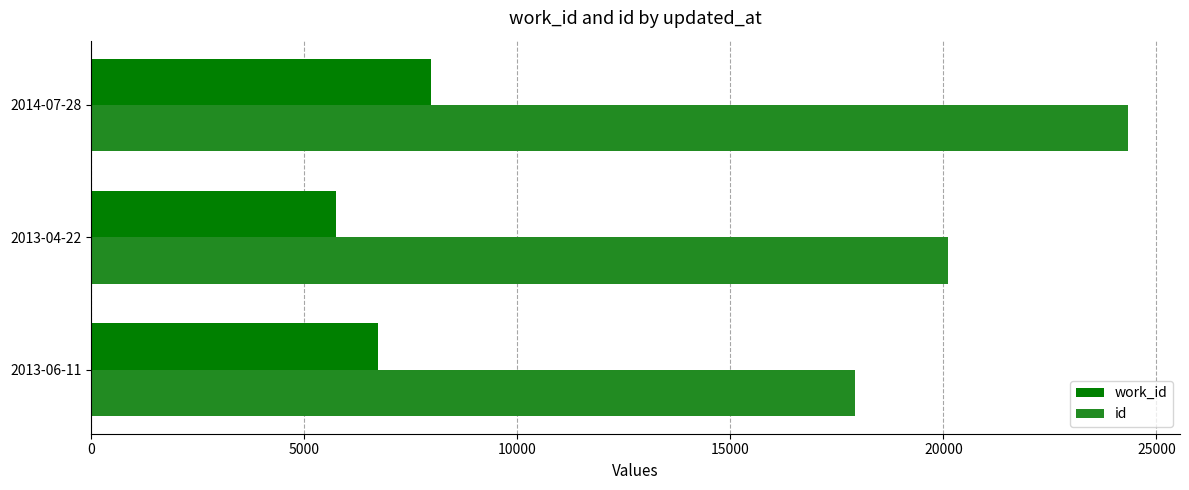

What is the average value of the id series?

20789